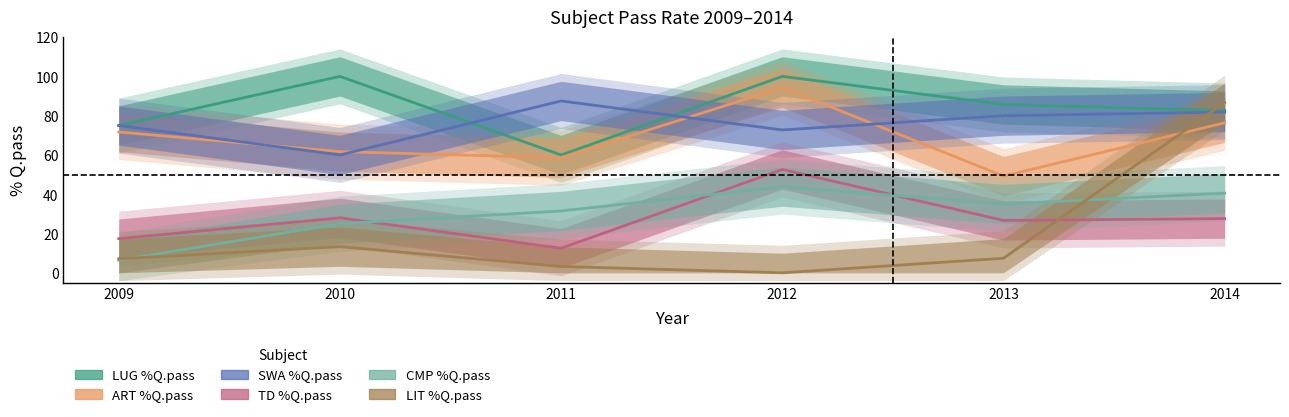

True or false: LUG %Q.pass has more than 0 points higher than both neighbors.

True